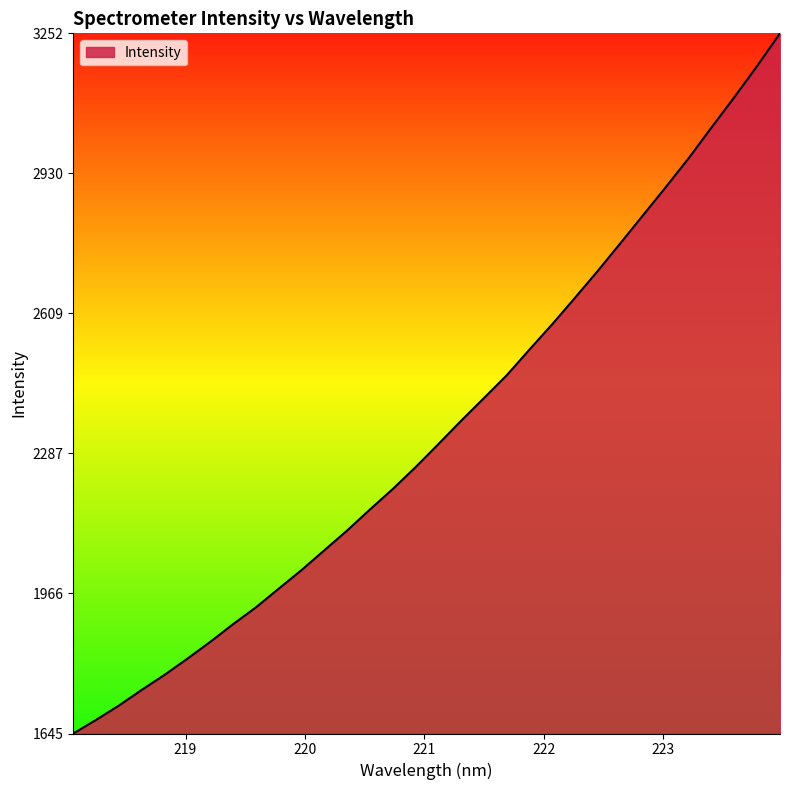

What is the maximum value shown in the chart?

3252.0